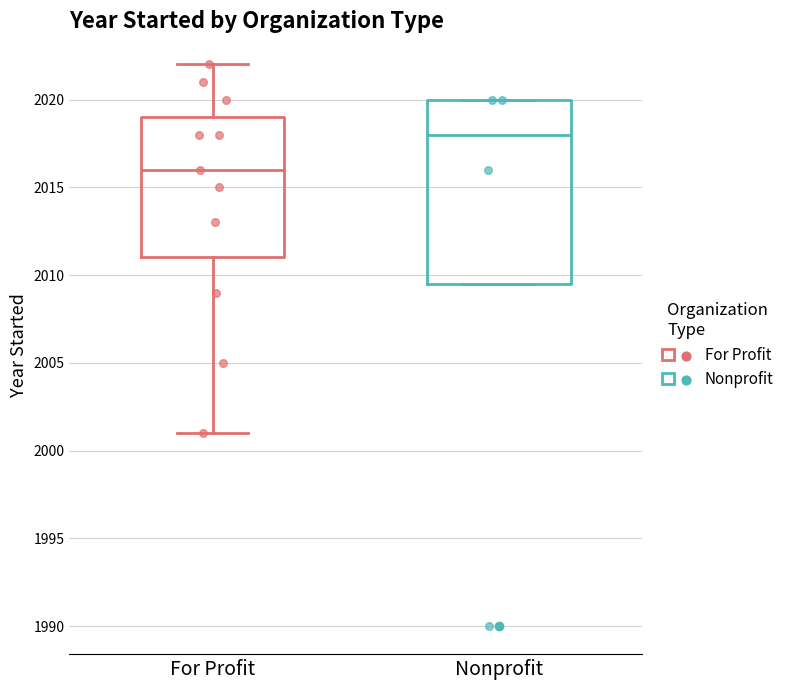

Which box has the lowest median line?

For Profit